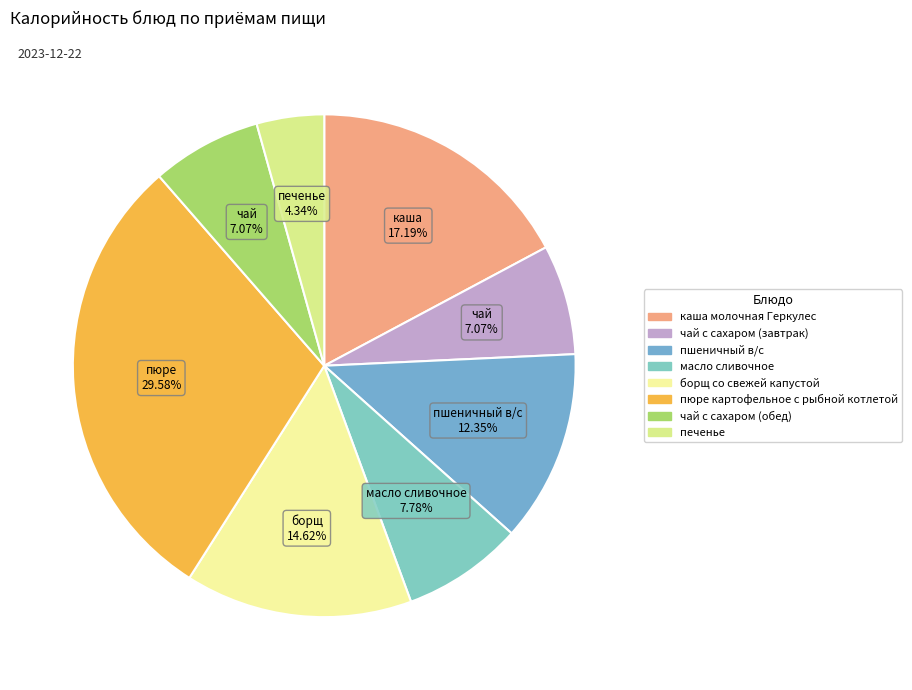

Count the number of slices in the pie.

8